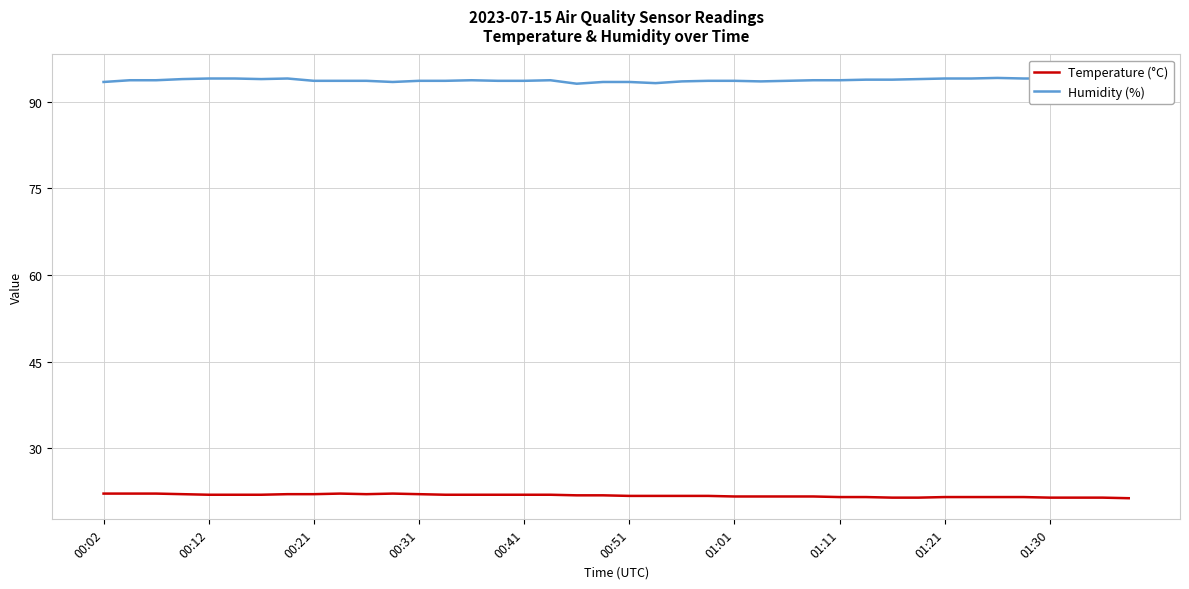

What is the difference between the second highest and minimum values in the Temperature (°C) series?

0.8